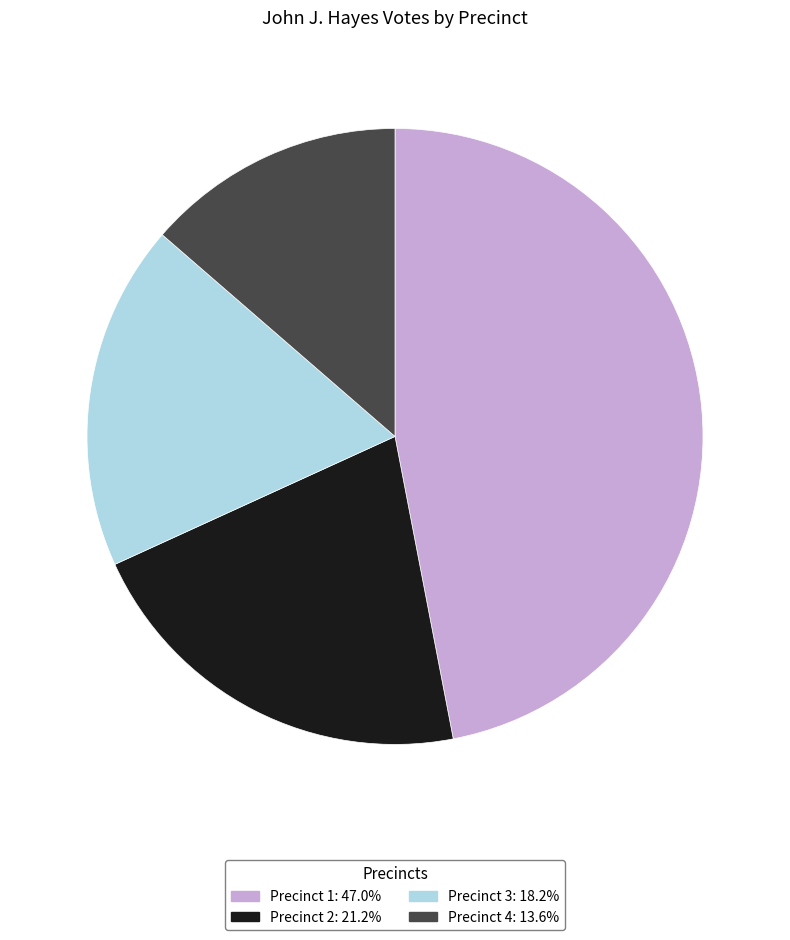

Do Precinct 4: 13.6% and Precinct 3: 18.2% together represent more than half of the pie?

No